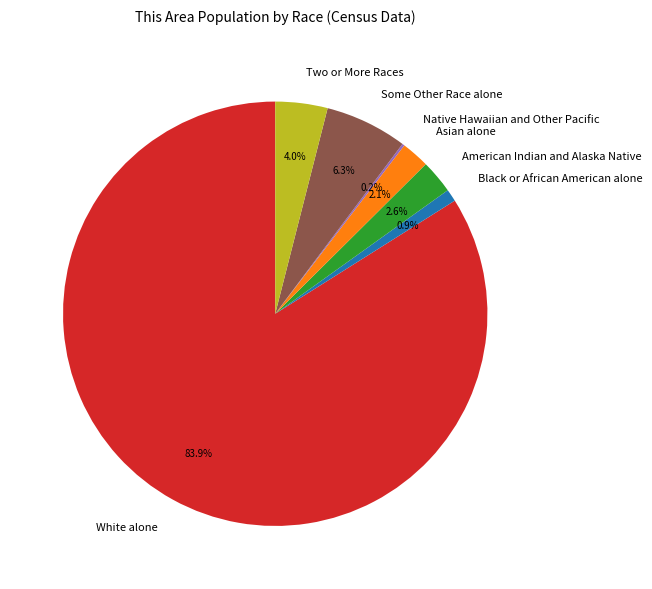

Which slice represents more than half of the pie?

White alone